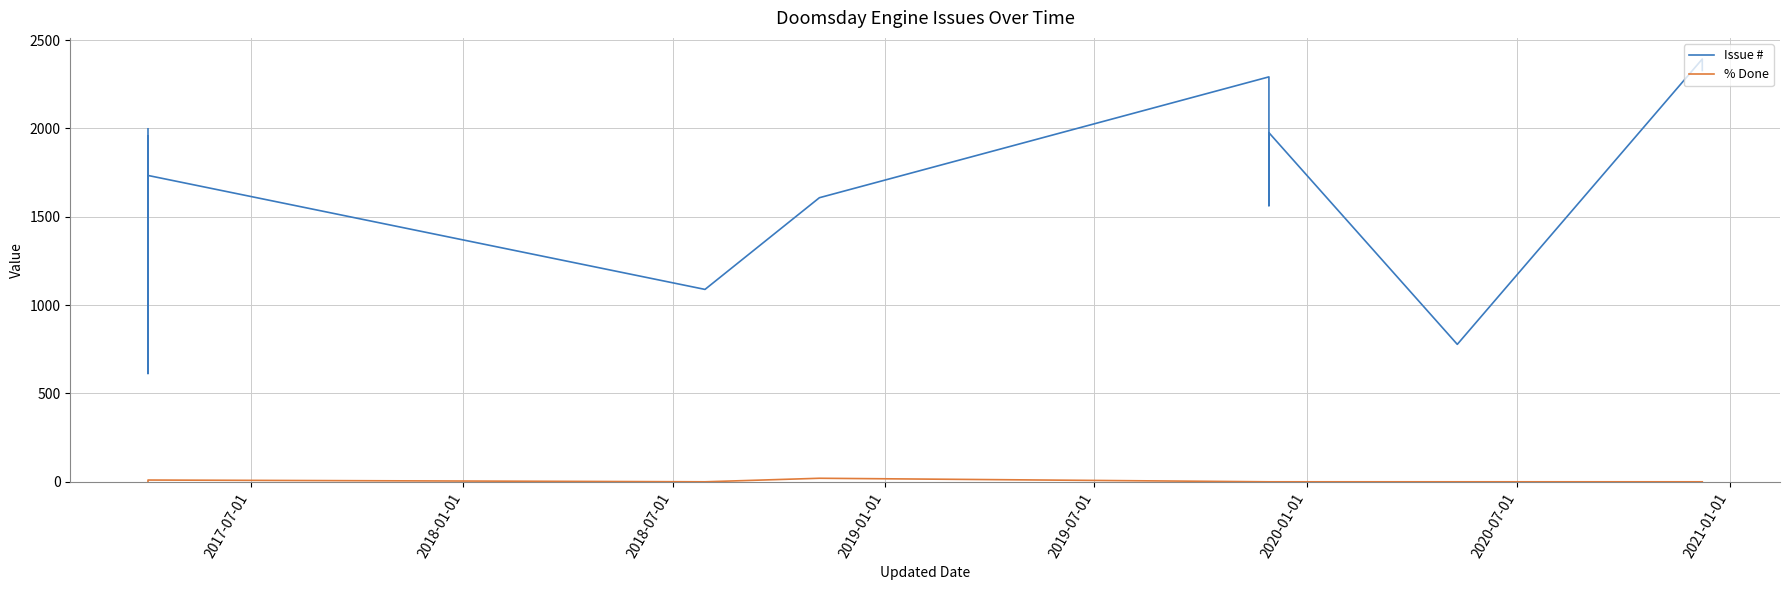

Is the value of % Done at 11 greater than the value of Issue # at 2020-01-01?

No